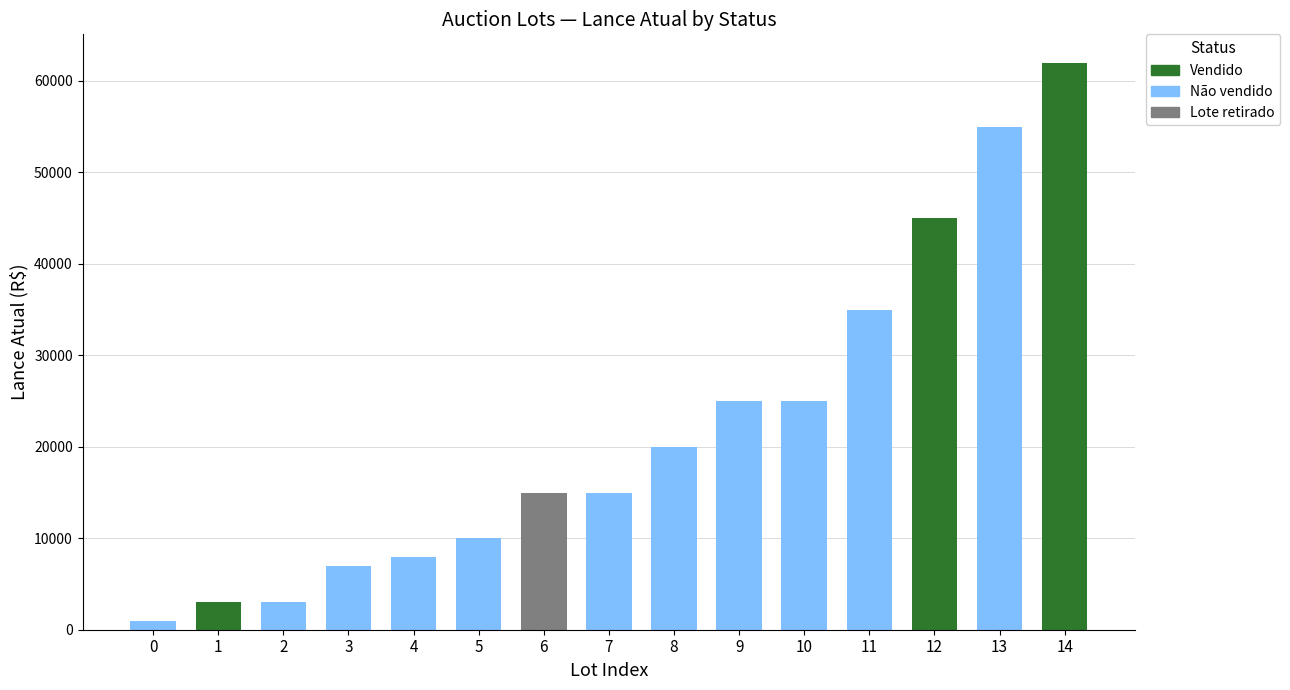

Is it true that the value at 5 is 10000?

True